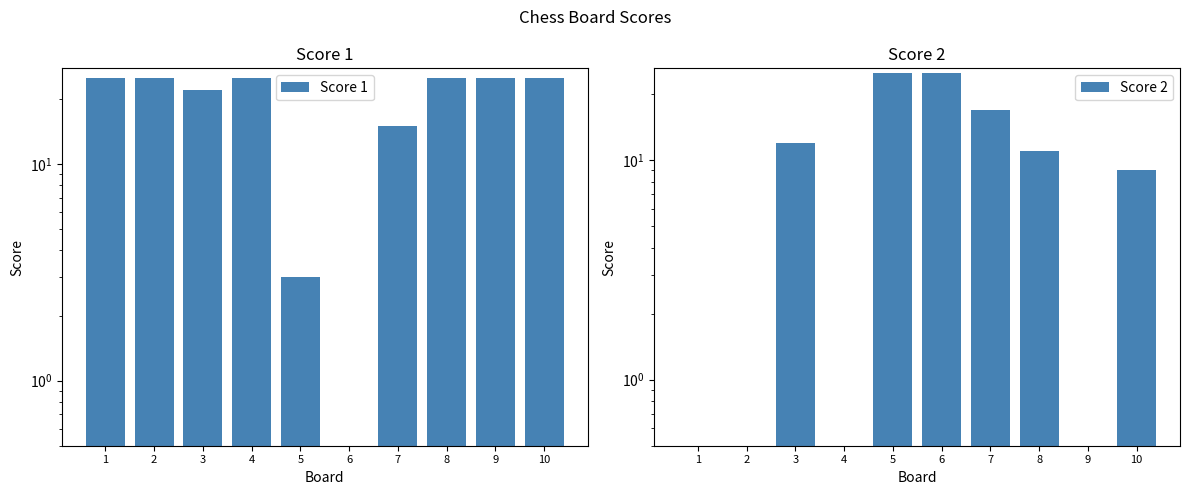

Is the value of Score 2 at 2 greater than the value of Score 1 at 1?

No